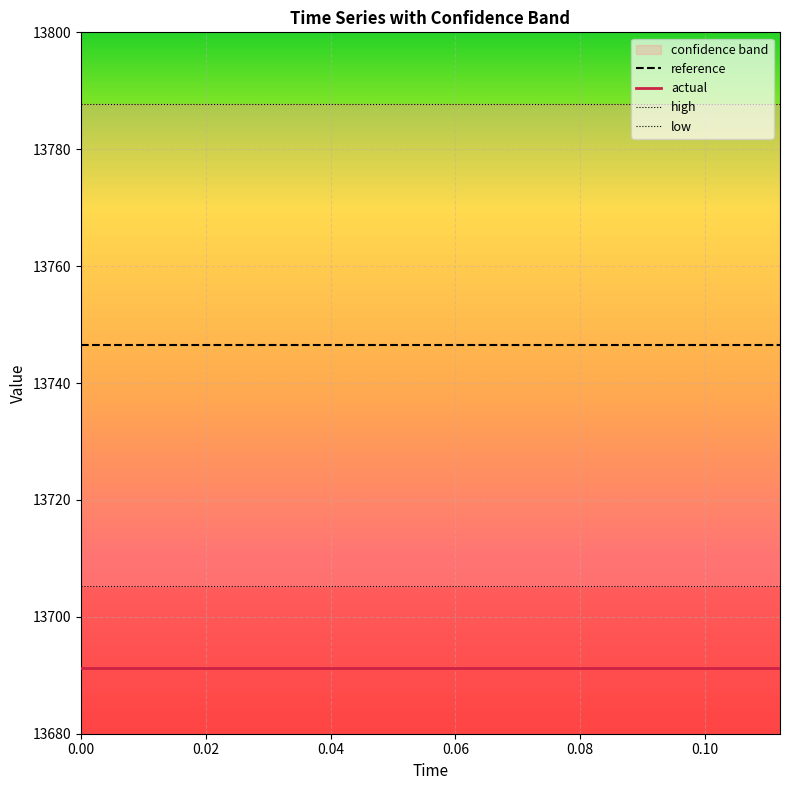

What is the sum of all actual values?

205369.1